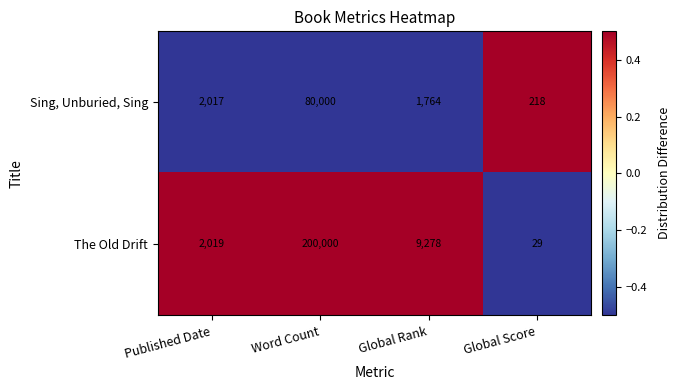

How many data points in Sing, Unburied, Sing are less than 2017?

2